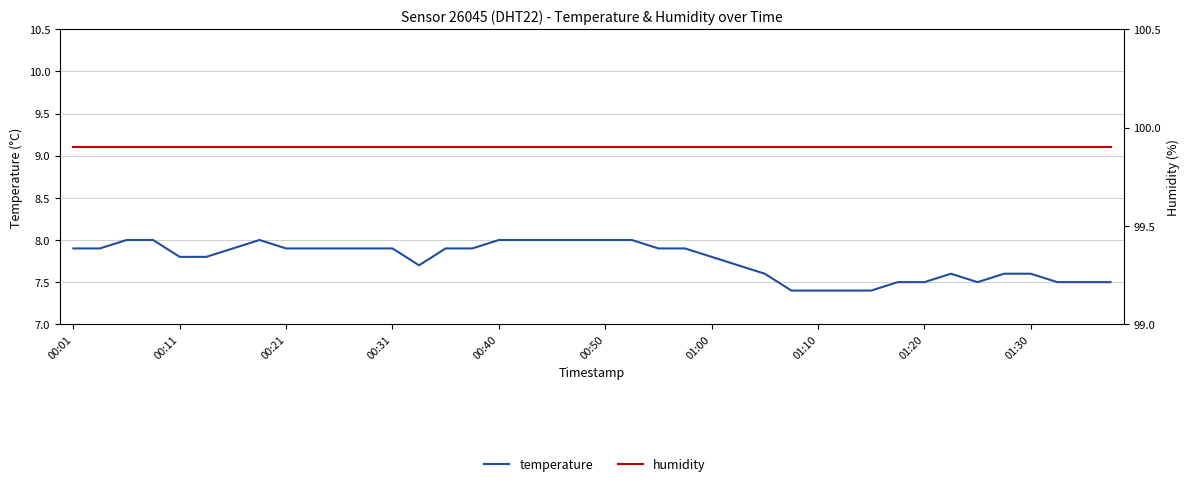

Reading right to left, list all the values displayed in this chart.

temperature: 7.5	7.5	7.5	7.6	7.6	7.5	7.6	7.5	7.5	7.4	7.4	7.4	7.4	7.6	7.7	7.8	7.9	7.9	8.0	8.0	8.0	8.0	8.0	8.0	7.9	7.9	7.7	7.9	7.9	7.9	7.9	7.9	8.0	7.9	7.8	7.8	8.0	8.0	7.9	7.9
humidity: 99.9	99.9	99.9	99.9	99.9	99.9	99.9	99.9	99.9	99.9	99.9	99.9	99.9	99.9	99.9	99.9	99.9	99.9	99.9	99.9	99.9	99.9	99.9	99.9	99.9	99.9	99.9	99.9	99.9	99.9	99.9	99.9	99.9	99.9	99.9	99.9	99.9	99.9	99.9	99.9